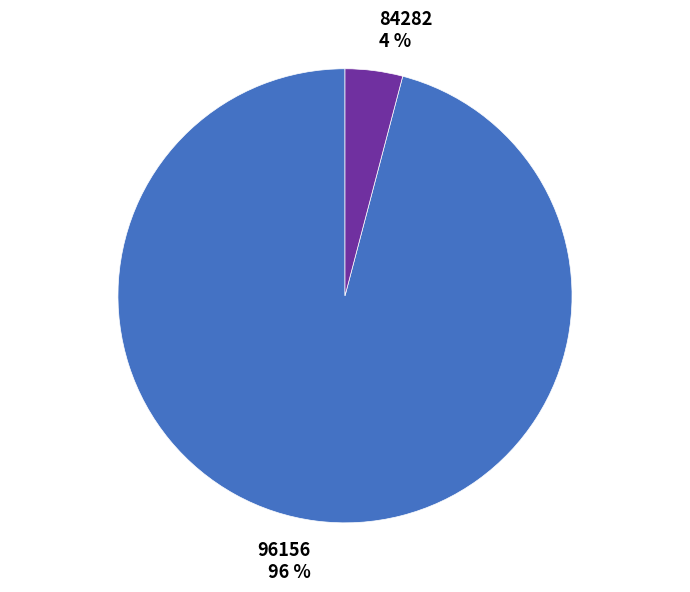

Which category has the biggest portion of the pie?

96156